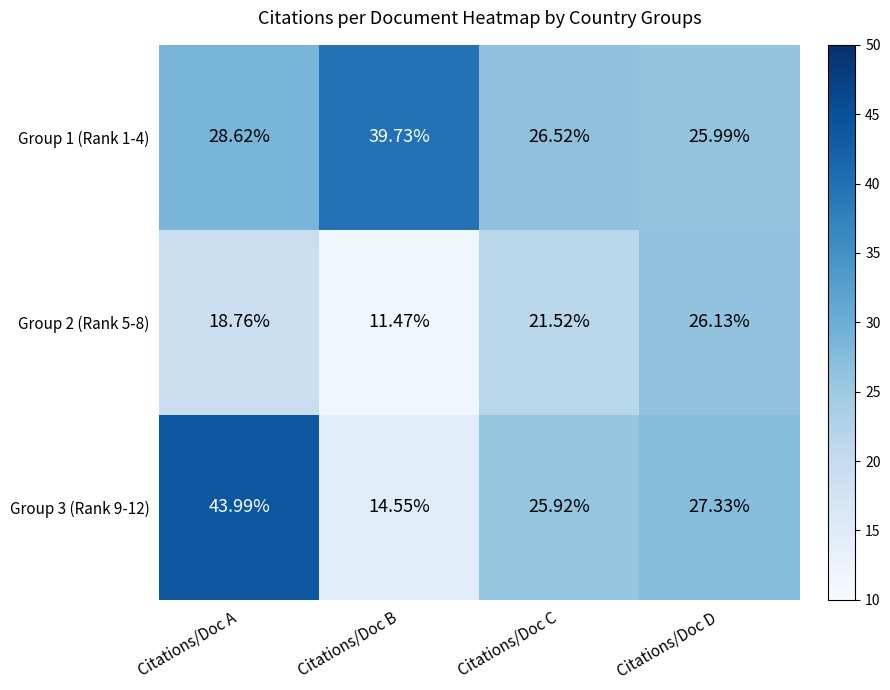

At which category does the chart reach its peak across all series?

Citations/Doc A